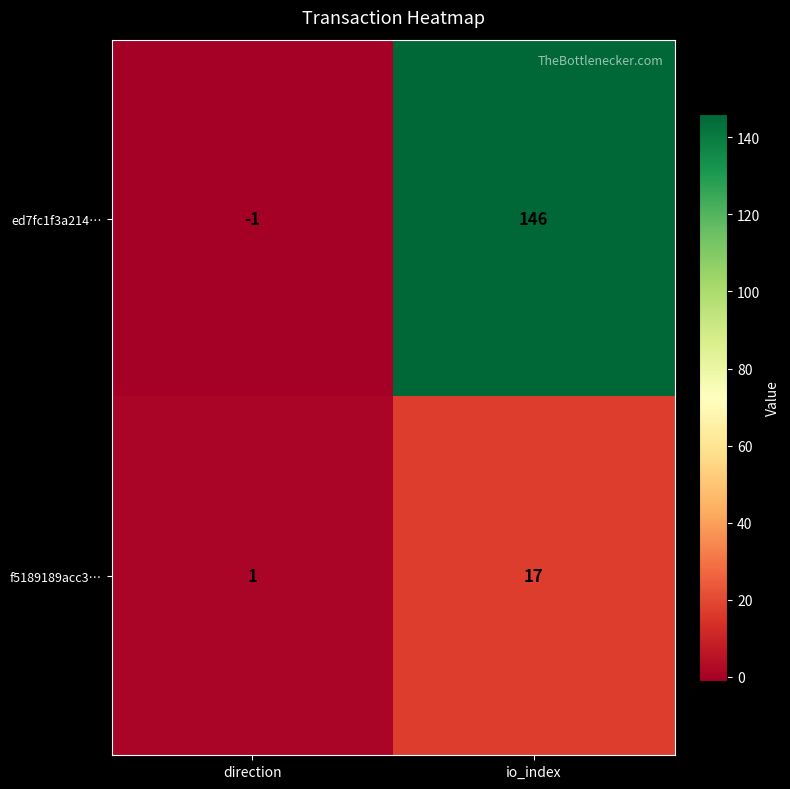

At how many categories does at least one series exceed 127?

1